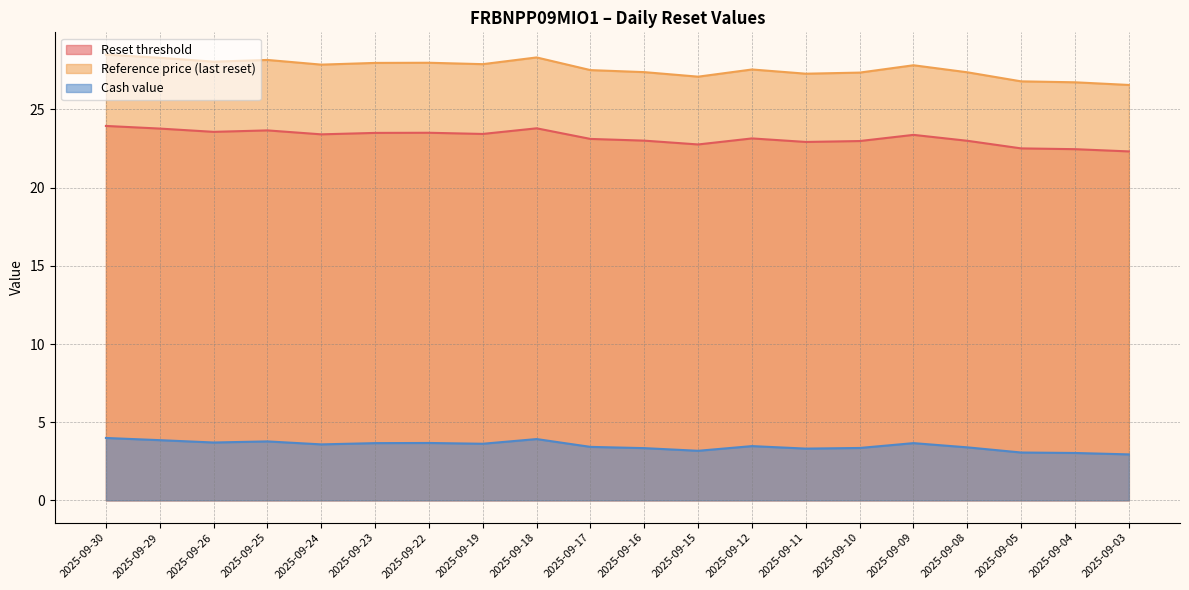

Which category has the lowest value across all series?

2025-09-03